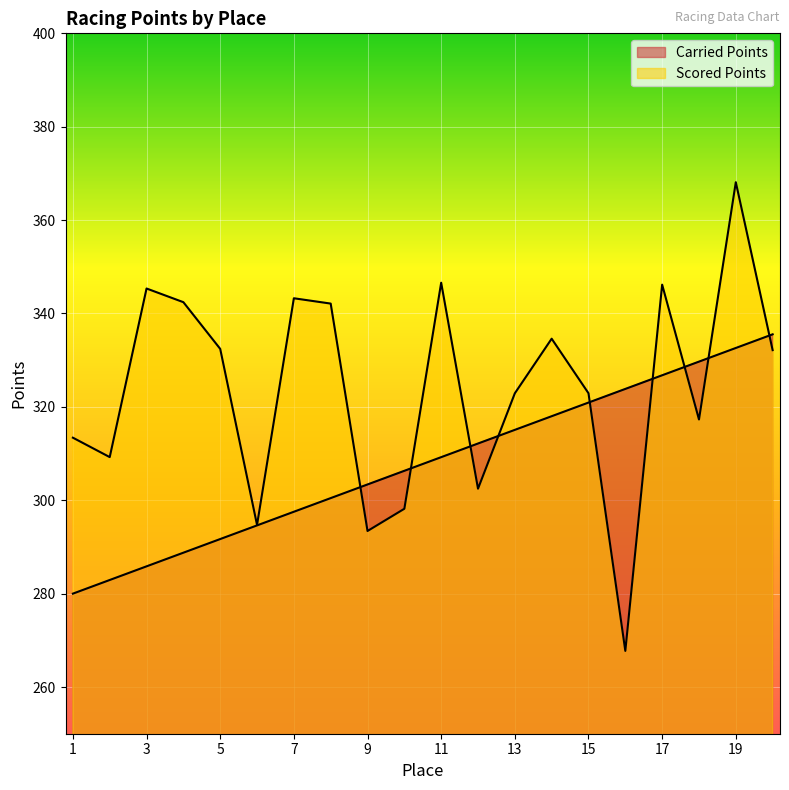

At which category does the chart reach its minimum across all series?

16